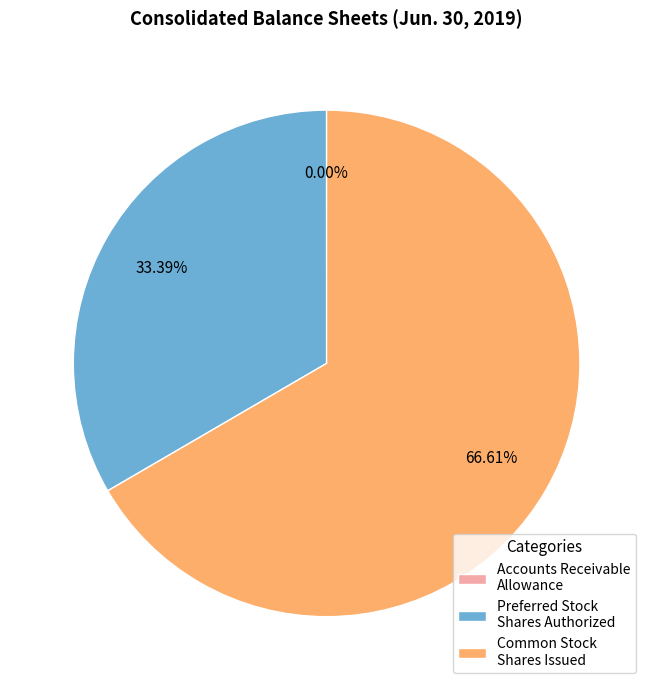

Combined, do Preferred Stock Shares Authorized and Common Stock Shares Issued account for over 50%?

Yes